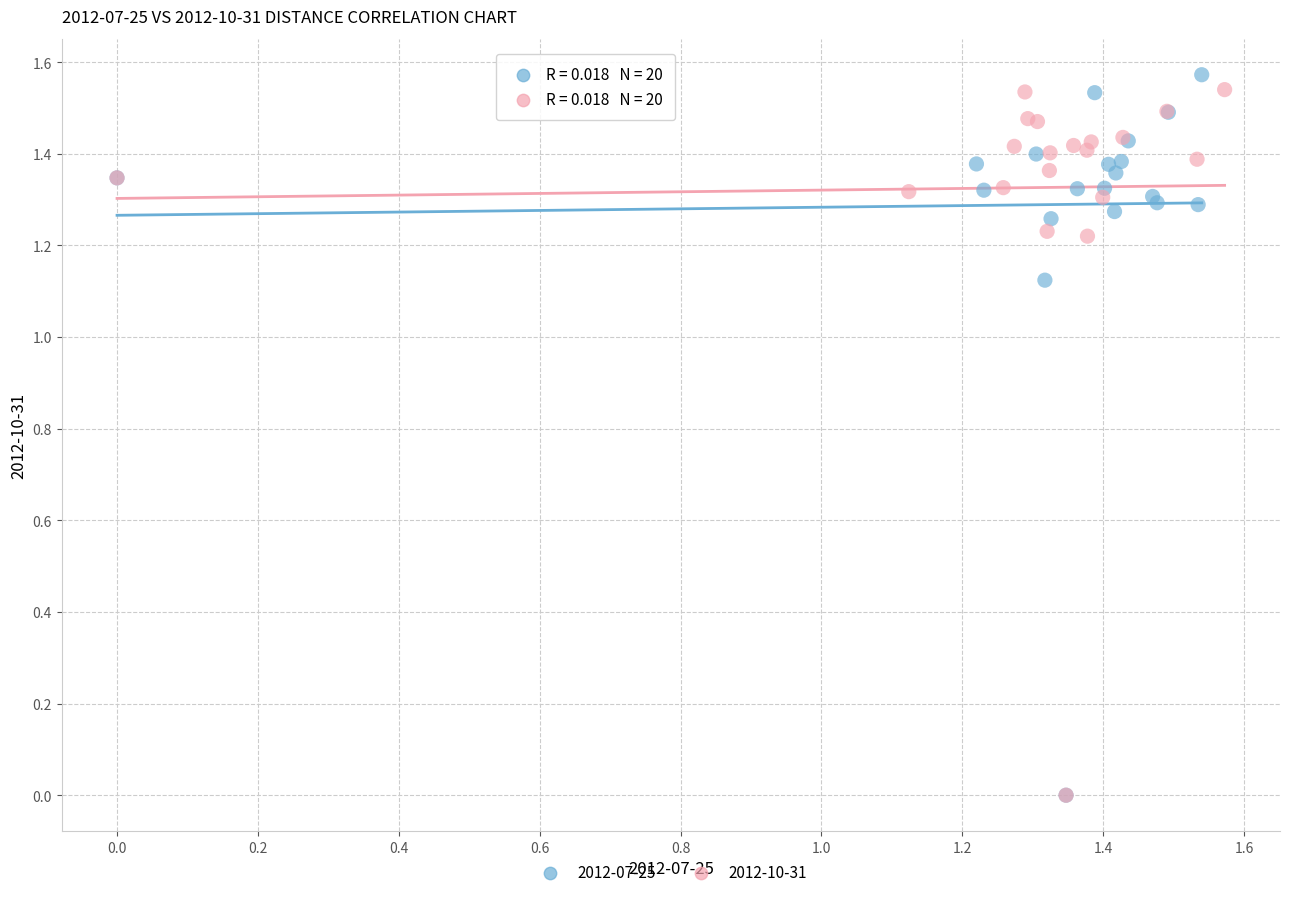

What are all the series names shown in the legend?

2012-07-25, 2012-10-31